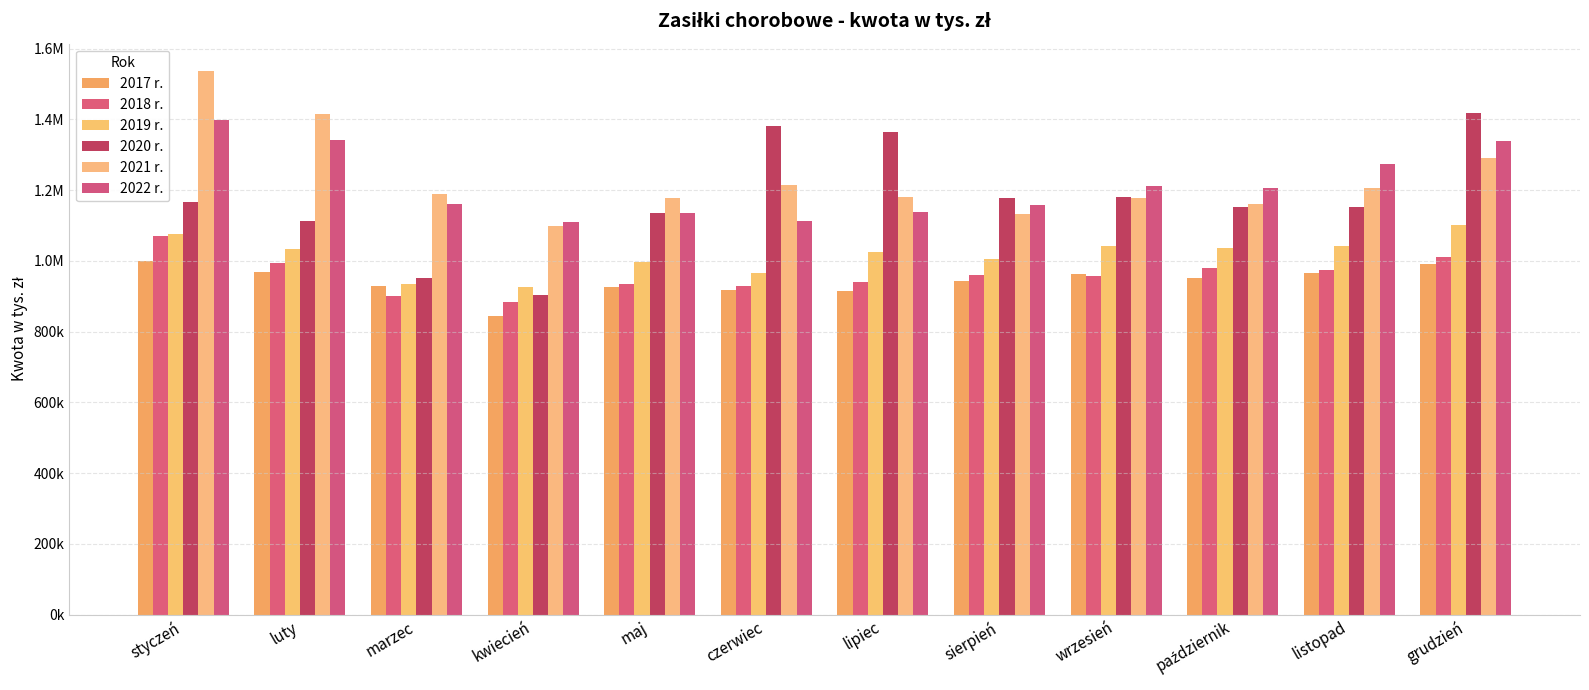

Does the chart contain any negative values?

No